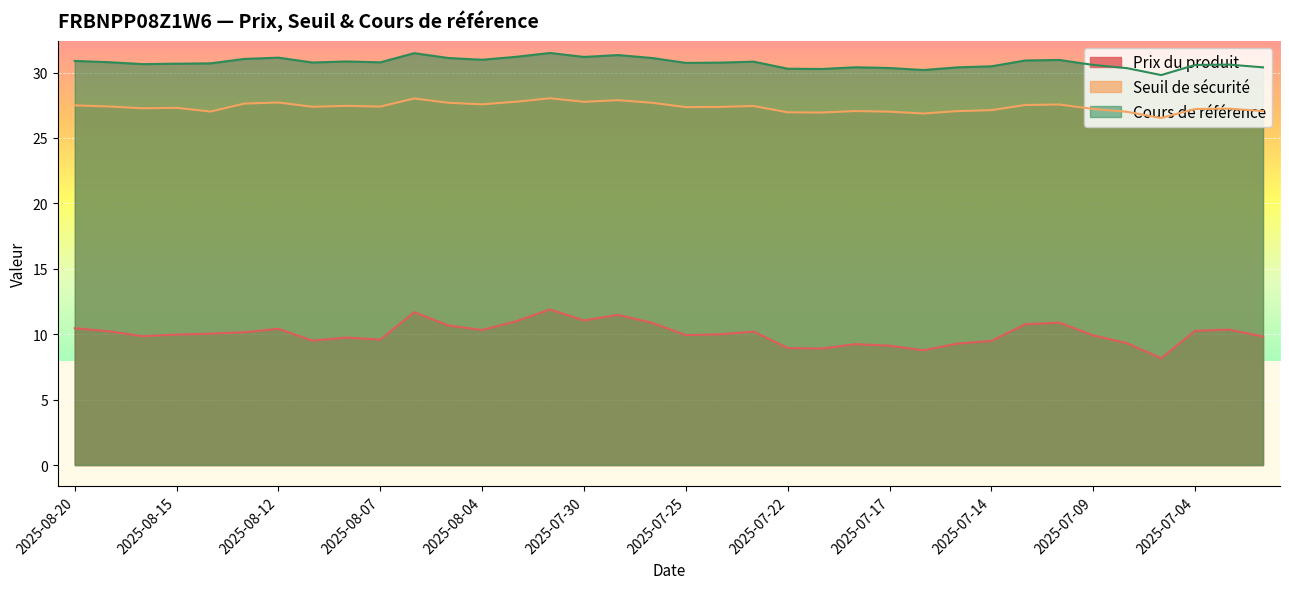

True or false: Prix du produit has more than 1 points higher than both neighbors.

True